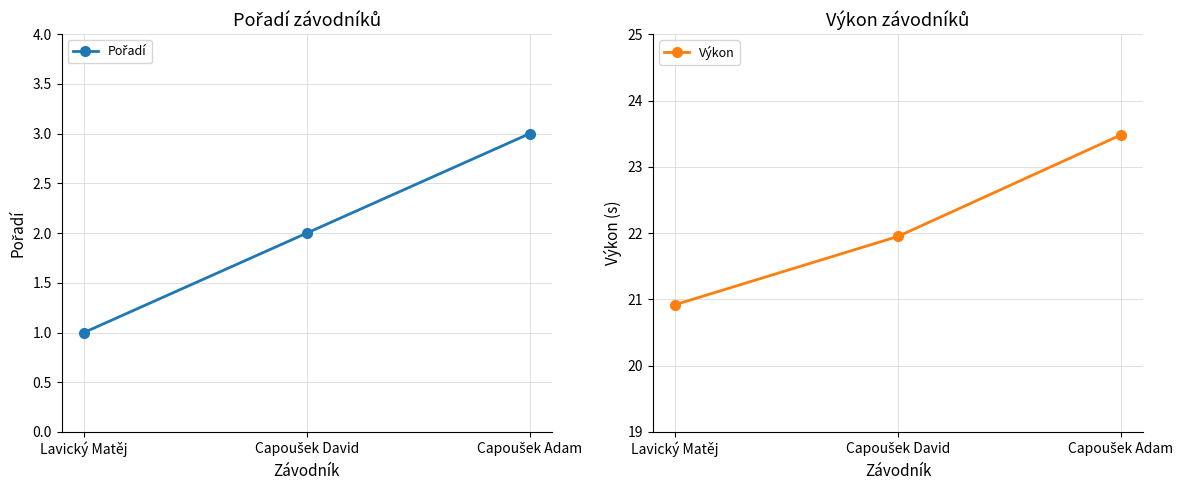

What is the average value of the Pořadí series?

2.0